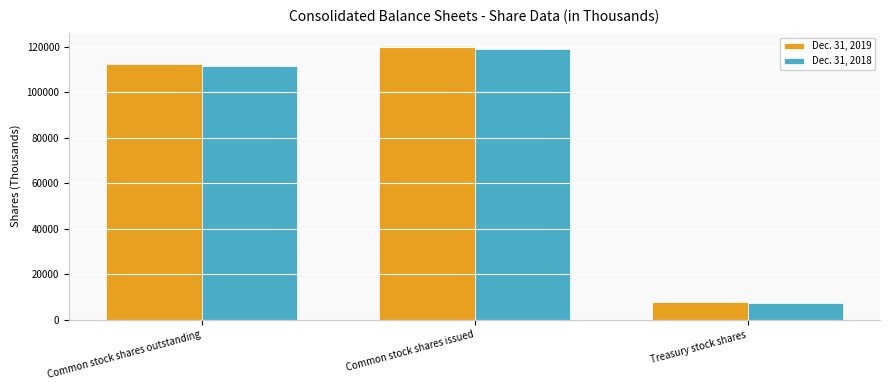

Which series has the widest spread of values?

Dec. 31, 2019